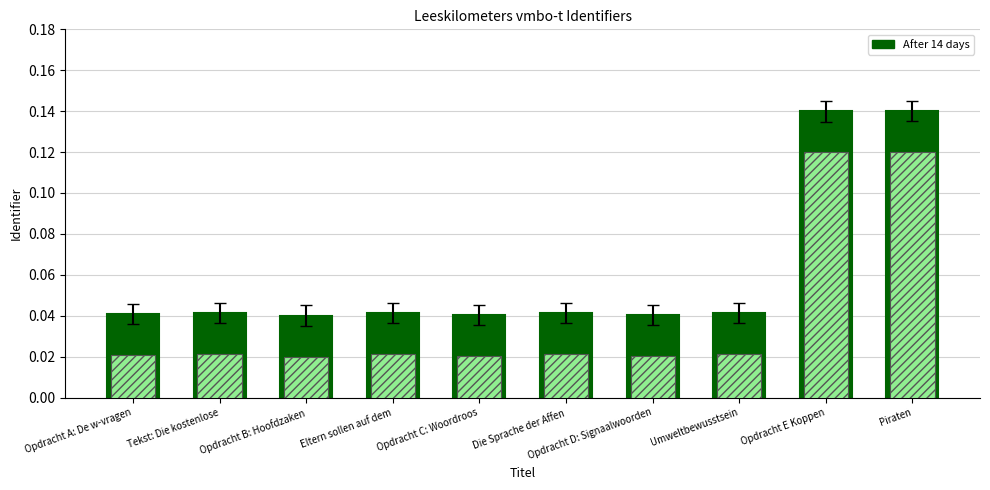

Does the chart contain stacked bars?

No